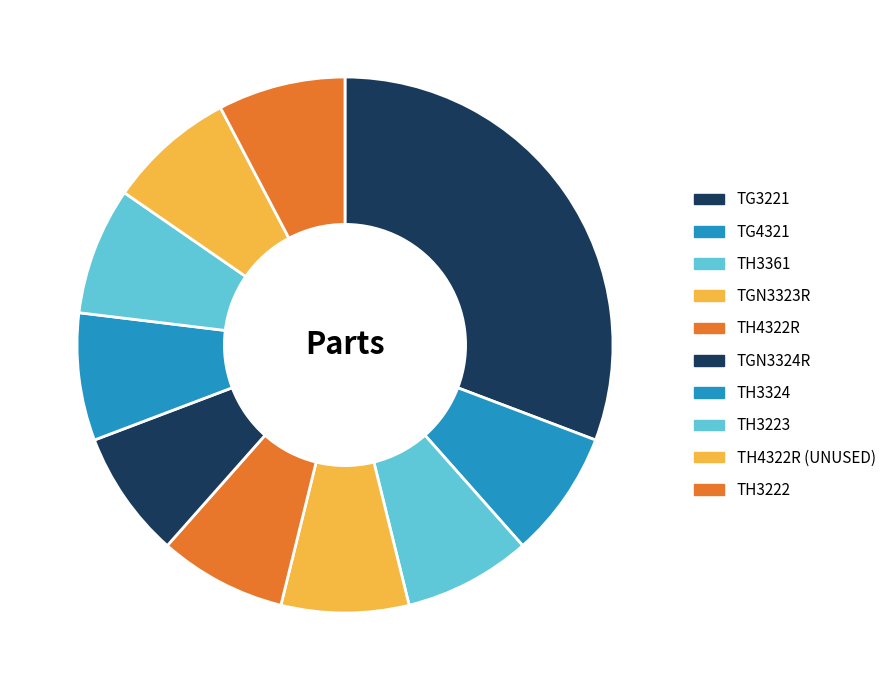

What is the ratio of the value at TGN3324R to the value at TH3222?

1.0